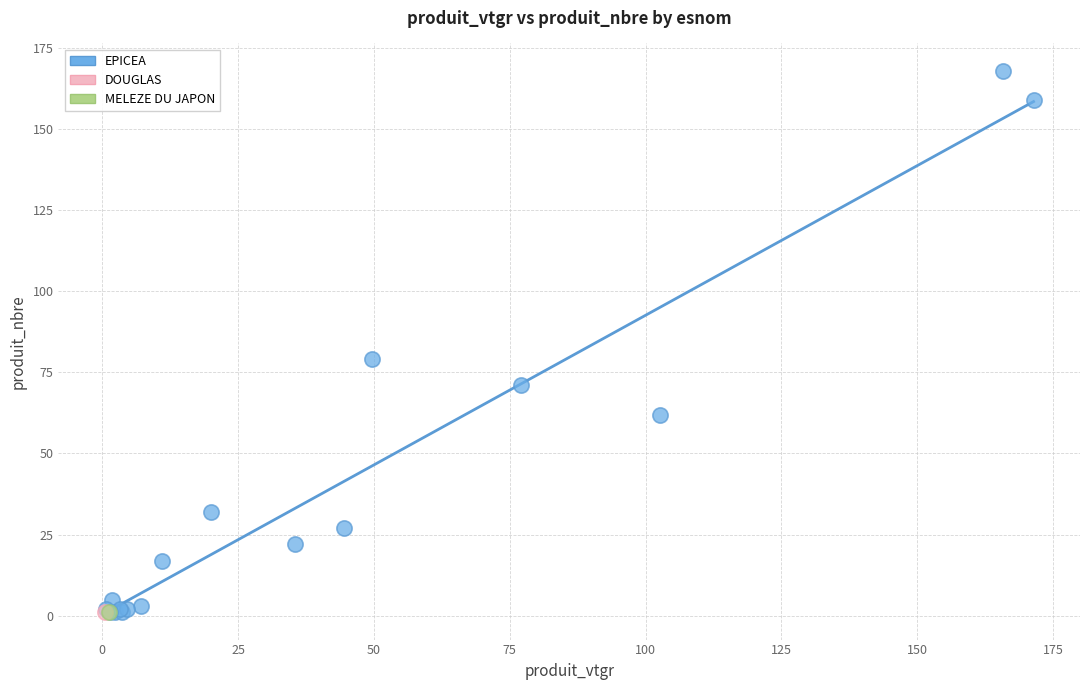

What are all the series names shown in the legend?

EPICEA, DOUGLAS, MELEZE DU JAPON